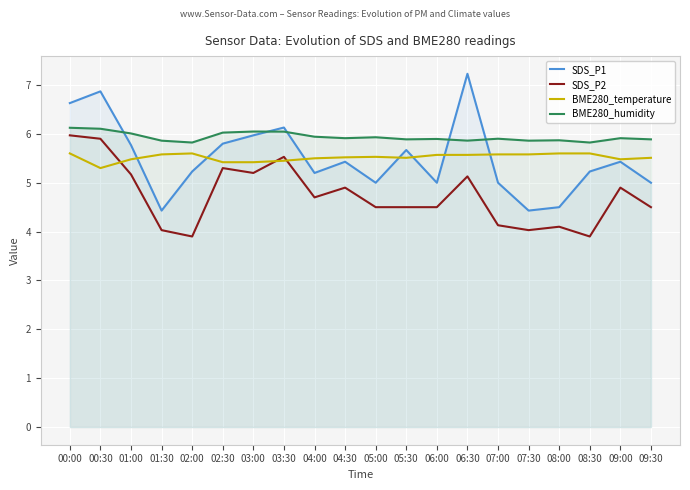

True or false: BME280_humidity and BME280_temperature cross at least once.

False